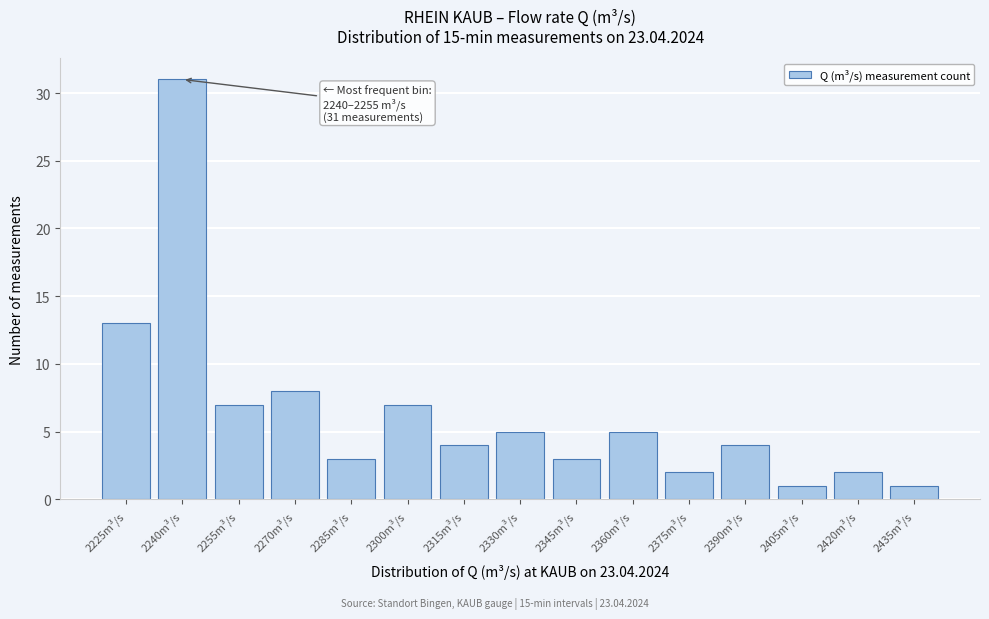

Reading left to right, what are all the values shown in this chart?

13	31	7	8	3	7	4	5	3	5	2	4	1	2	1